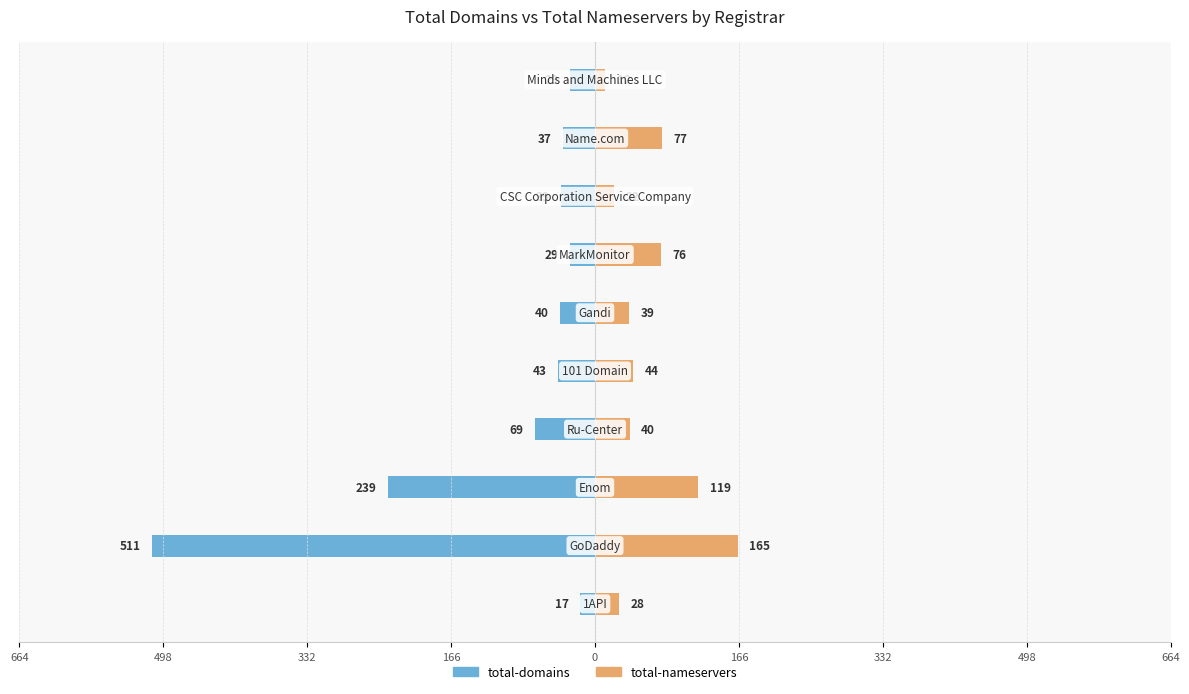

What are all the series names shown in the legend?

total-domains, total-nameservers